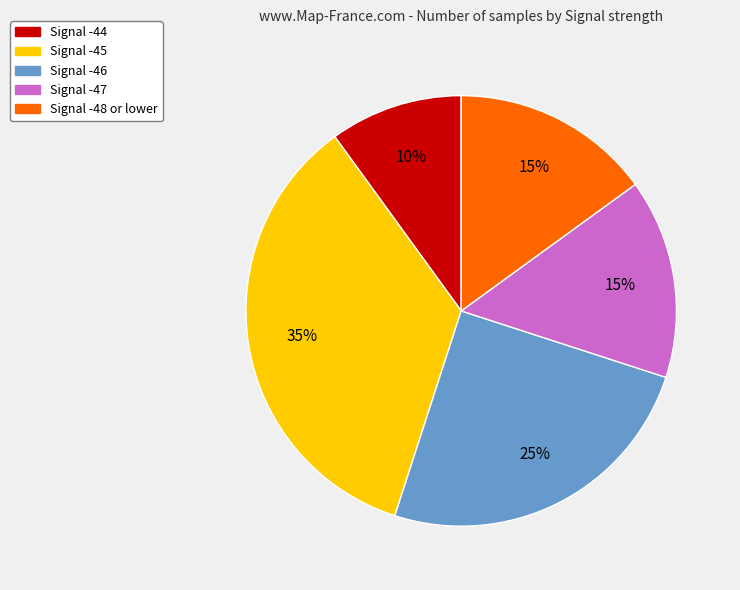

To the nearest percent, what is the average slice percentage?

20%